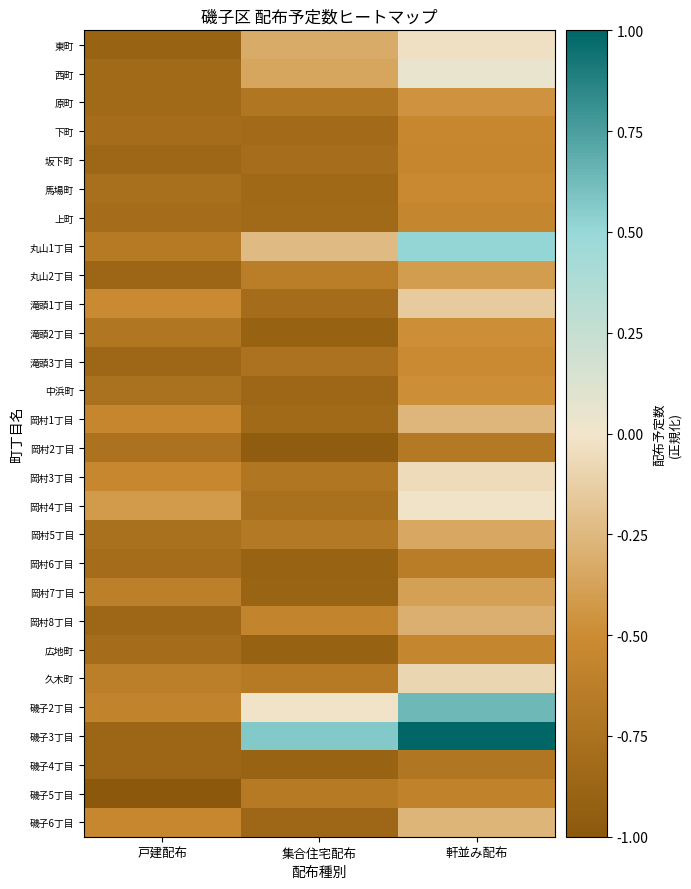

Count the number of categories in the chart.

3